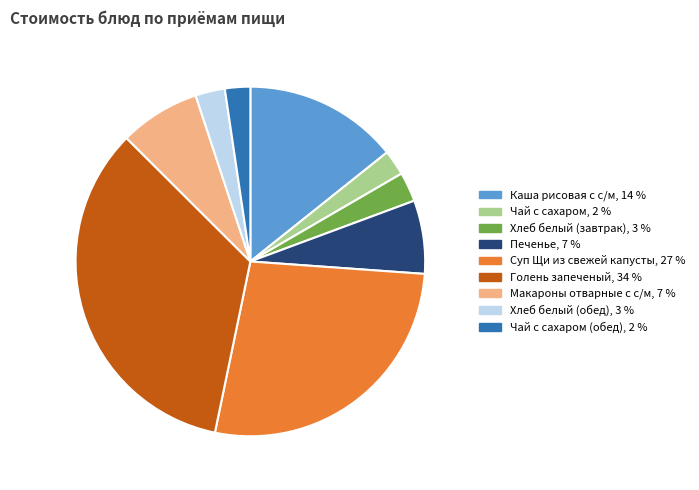

Which category has the smallest portion of the pie?

Чай с сахаром